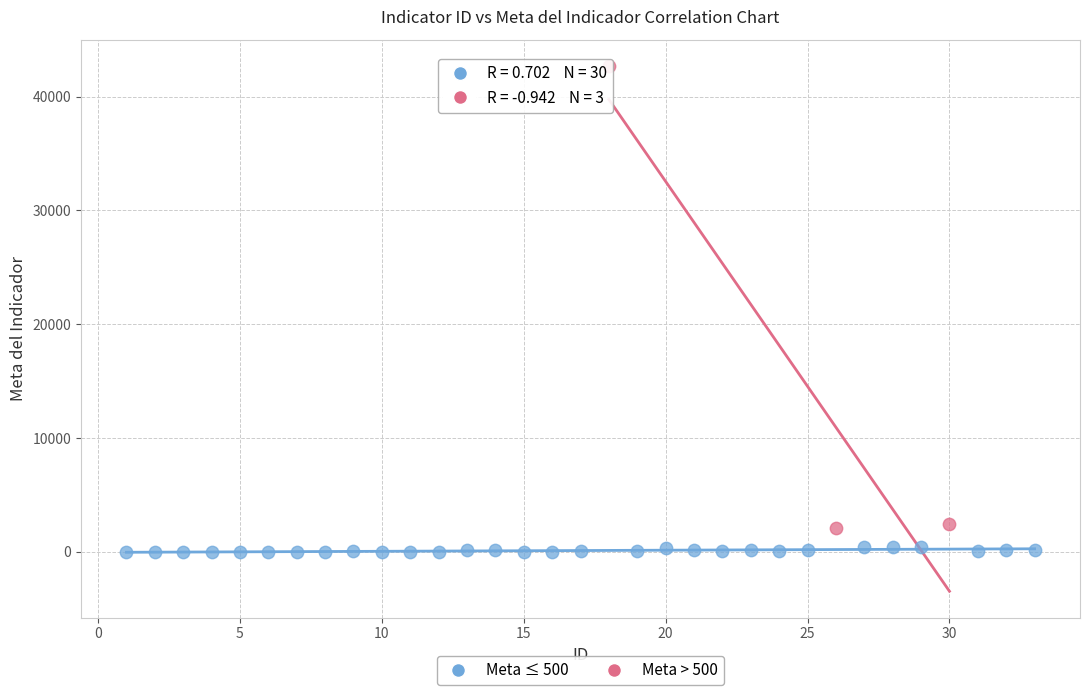

Which series contains the lowest Y value?

Meta ≤ 500